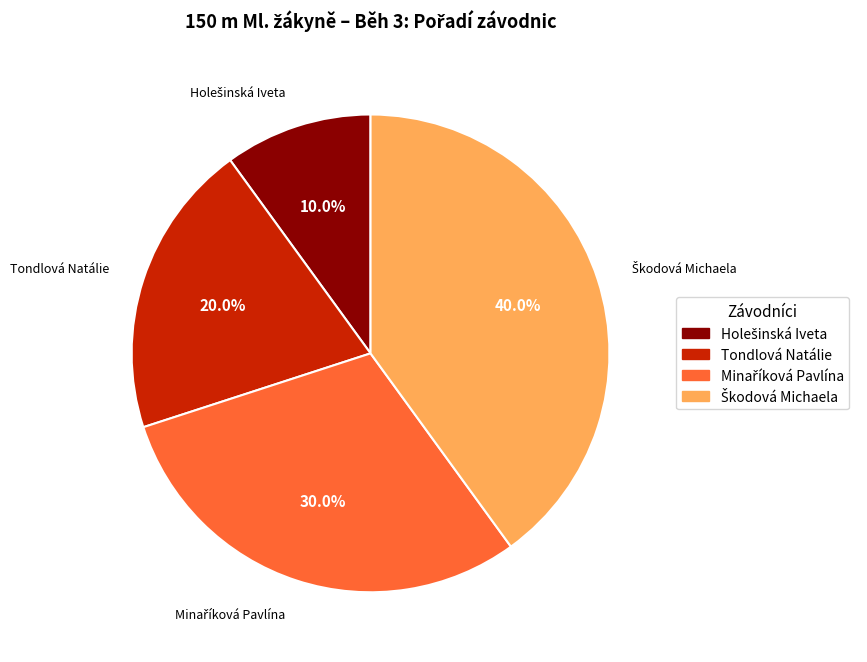

Does any single category account for the majority?

No